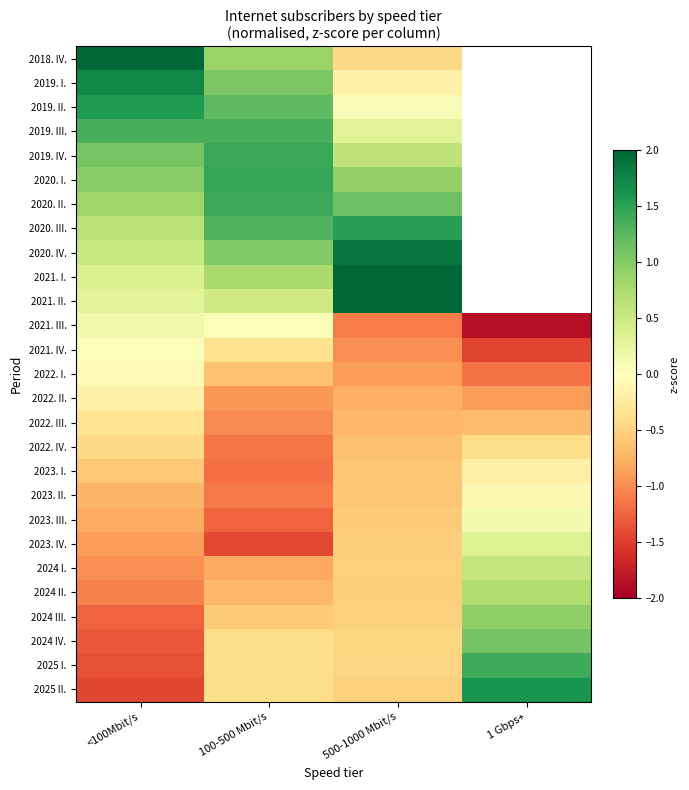

Between <100Mbit/s and 100-500 Mbit/s, which is larger?

<100Mbit/s